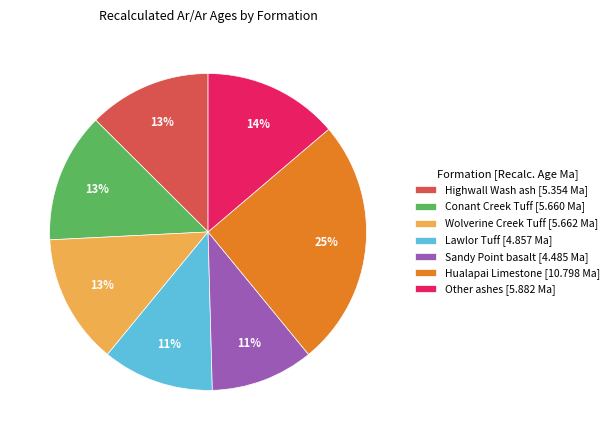

To the nearest percent, what is the average slice percentage?

14%